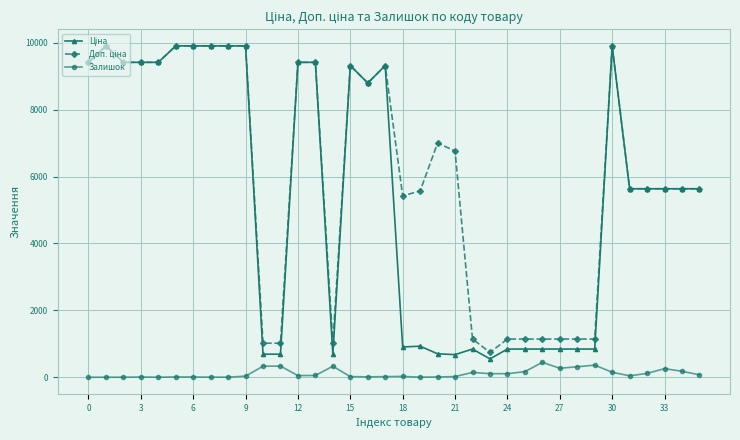

At how many categories does at least one series exceed 8923?

15